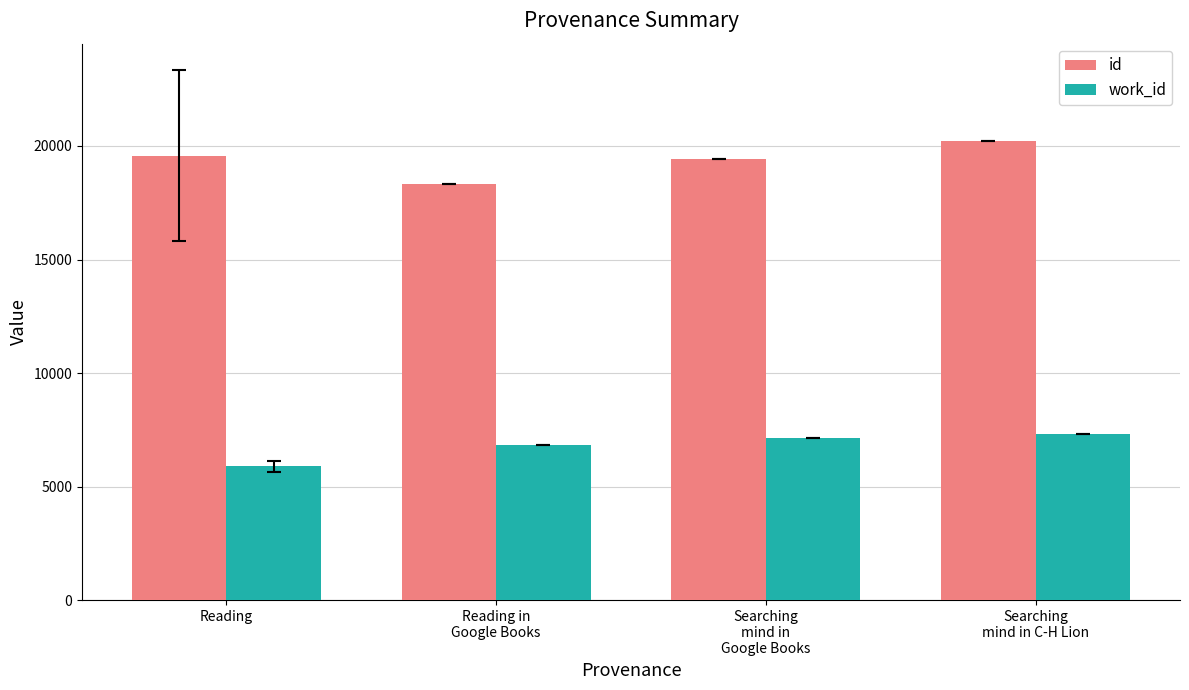

At Searching
mind in C-H Lion, list the series in order from largest to smallest.

id, work_id